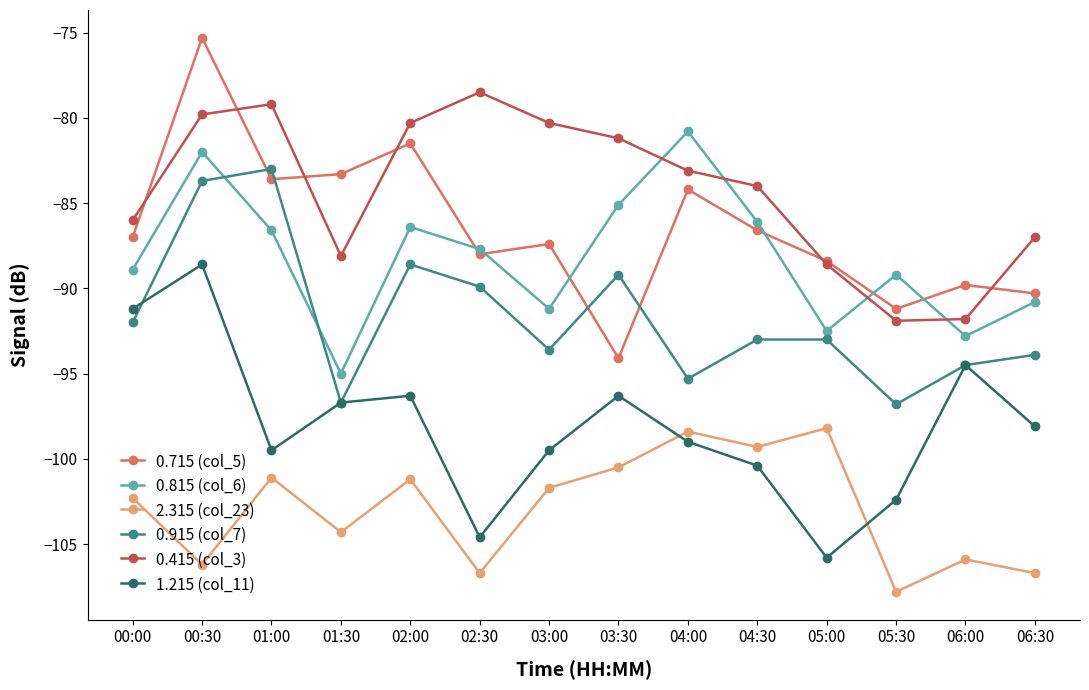

What is the label of the 9th point from the left?

04:00